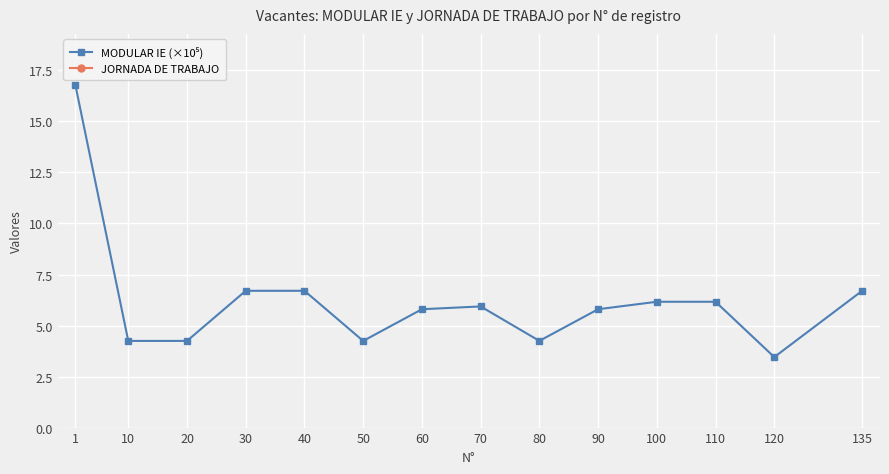

How many data points does each series have?

14